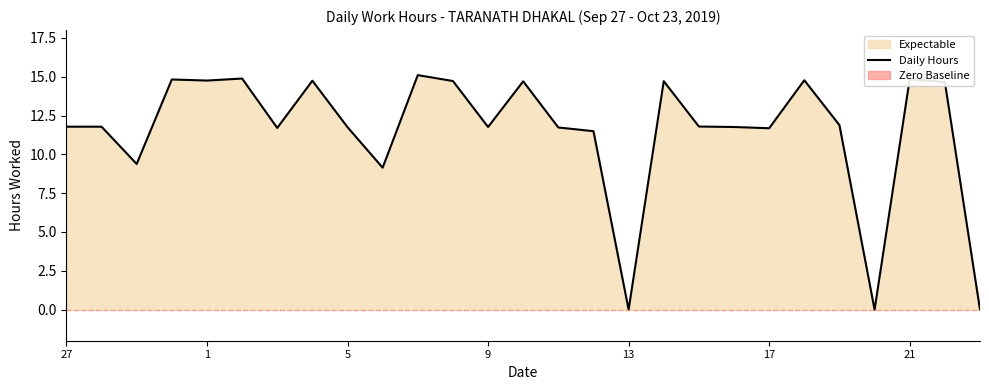

What is the change in value from 13 to 26?

-14.8